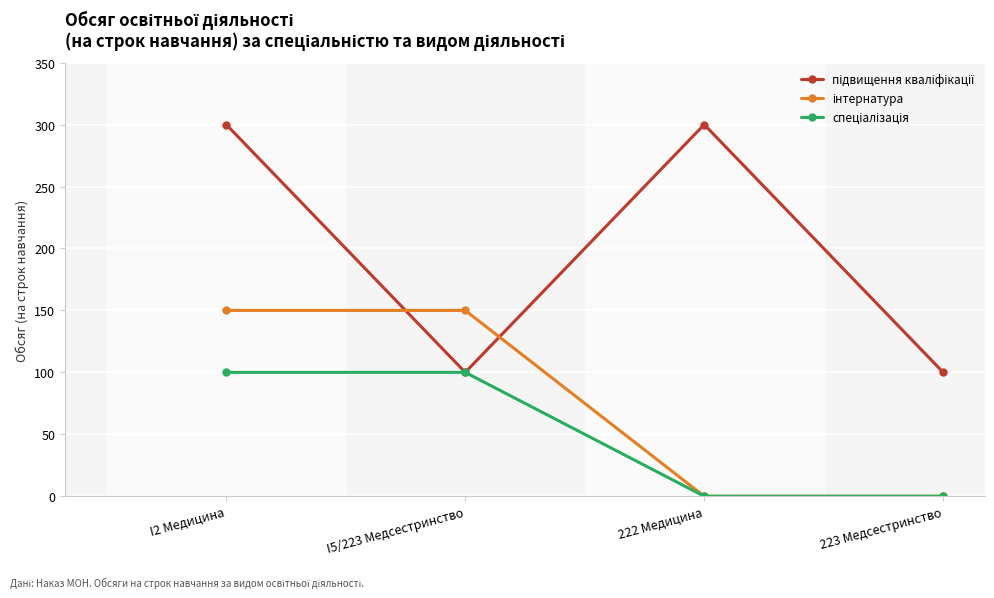

What is the spread (max minus min) of values at I5/223 Медсестринство?

50